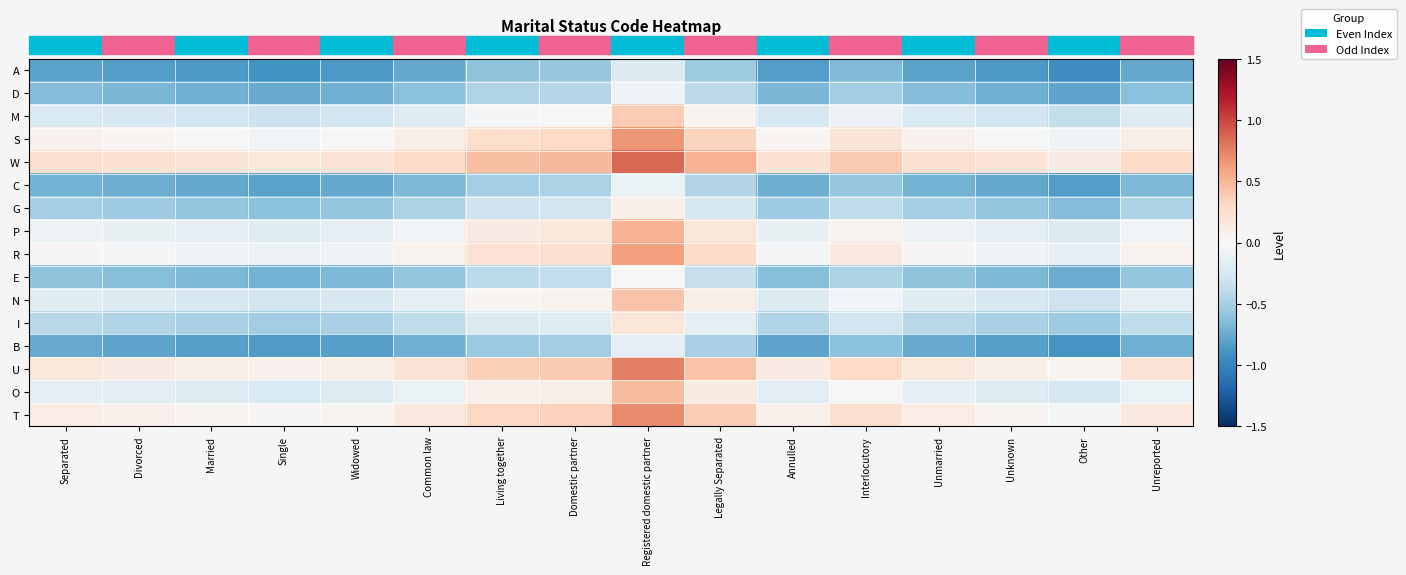

Count the number of categories in the chart.

16